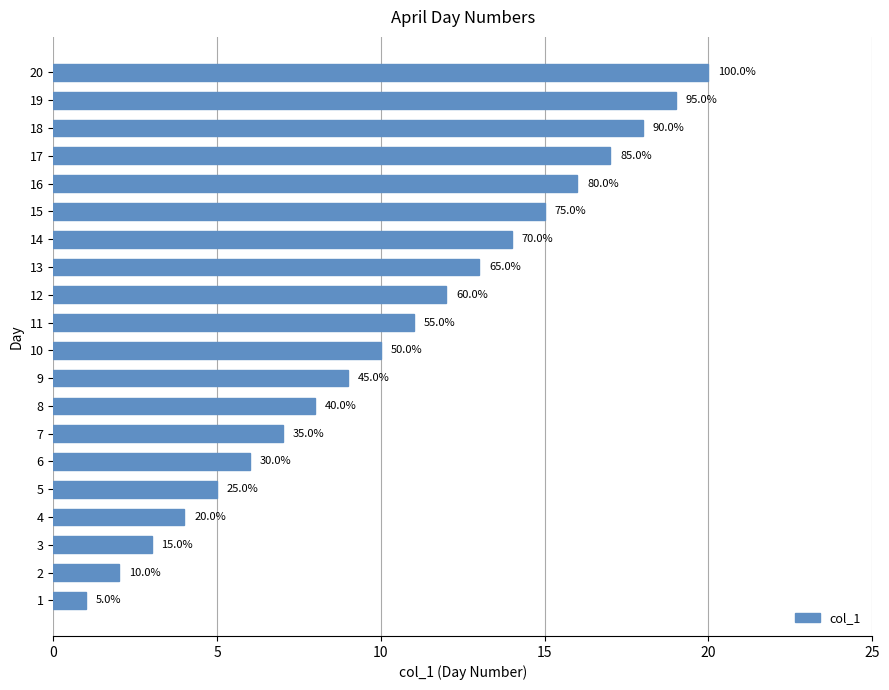

Are the bars horizontal?

Yes